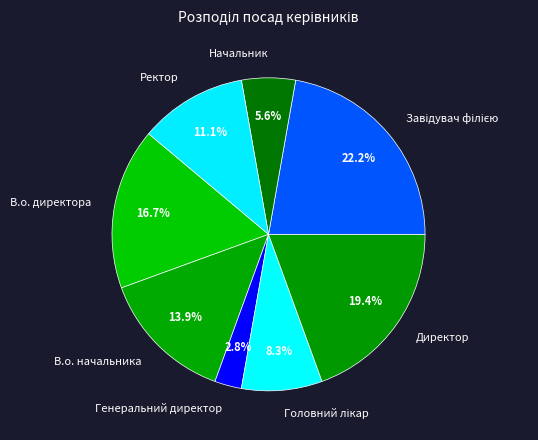

Is the sum of Генеральний директор and В.о. начальника greater than half?

No